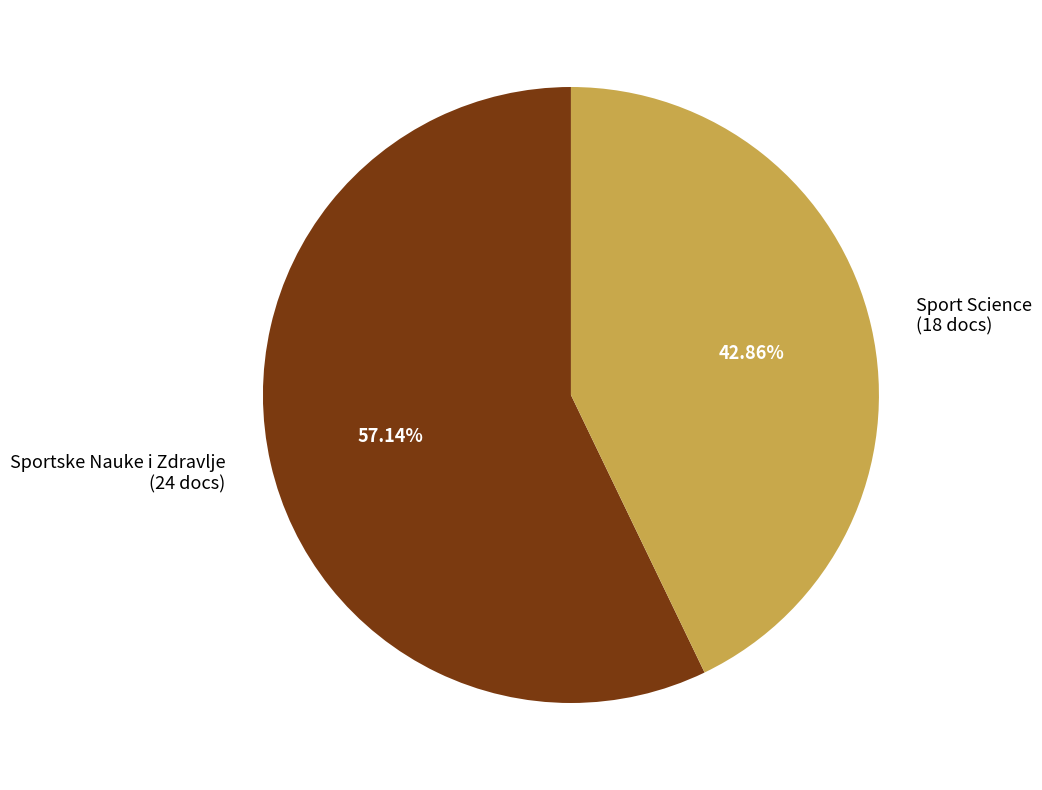

True or false: Sportske Nauke i Zdravlje accounts for 62% of the total.

False